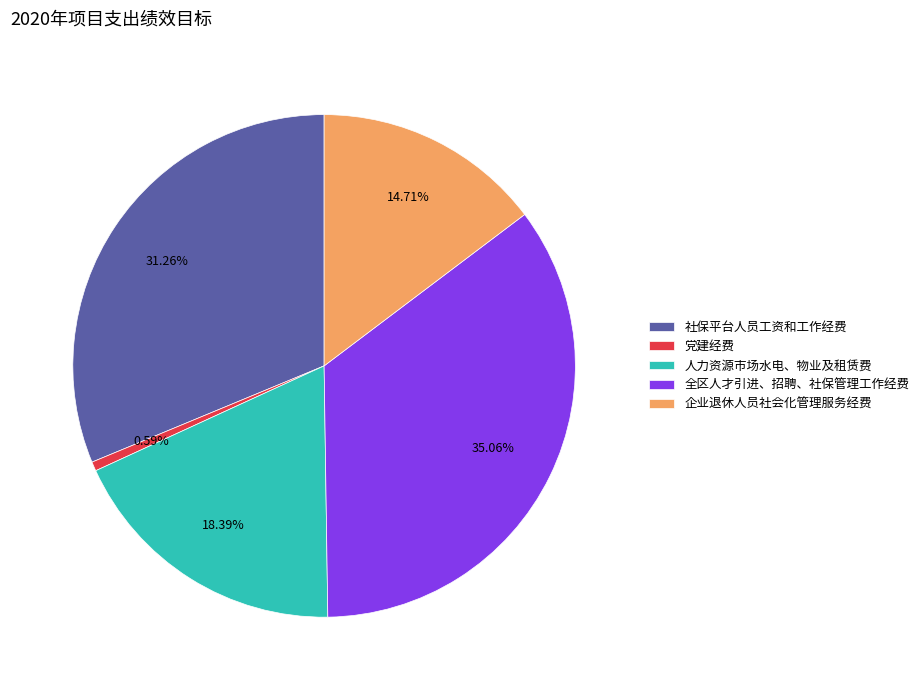

What is the total percentage of 人力资源市场水电、物业及租赁费 and 企业退休人员社会化管理服务经费?

33.1%